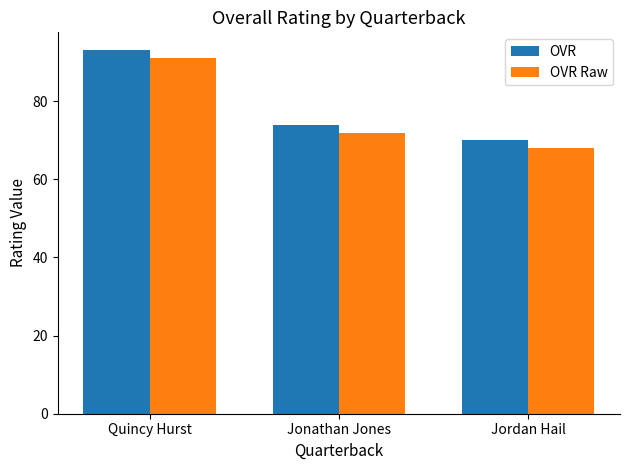

How many data points in OVR are less than 74?

1